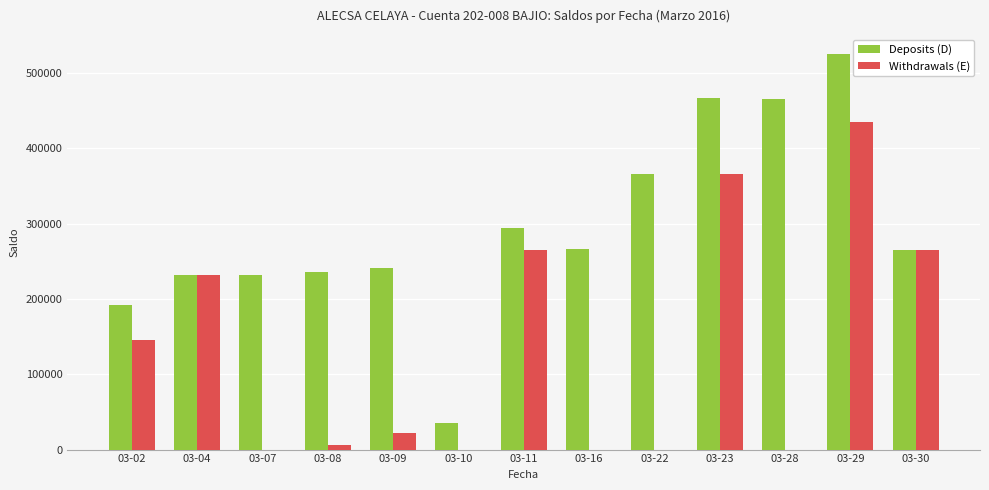

Between 03-07 and 03-11, which series saw the biggest shift?

Withdrawals (E)